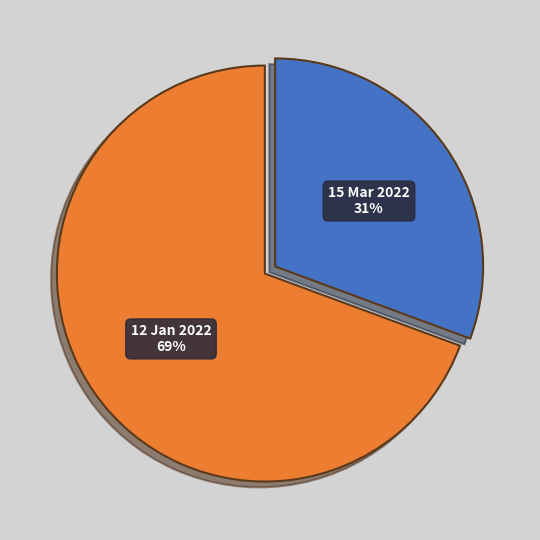

To the nearest percent, what is the average slice percentage?

50%